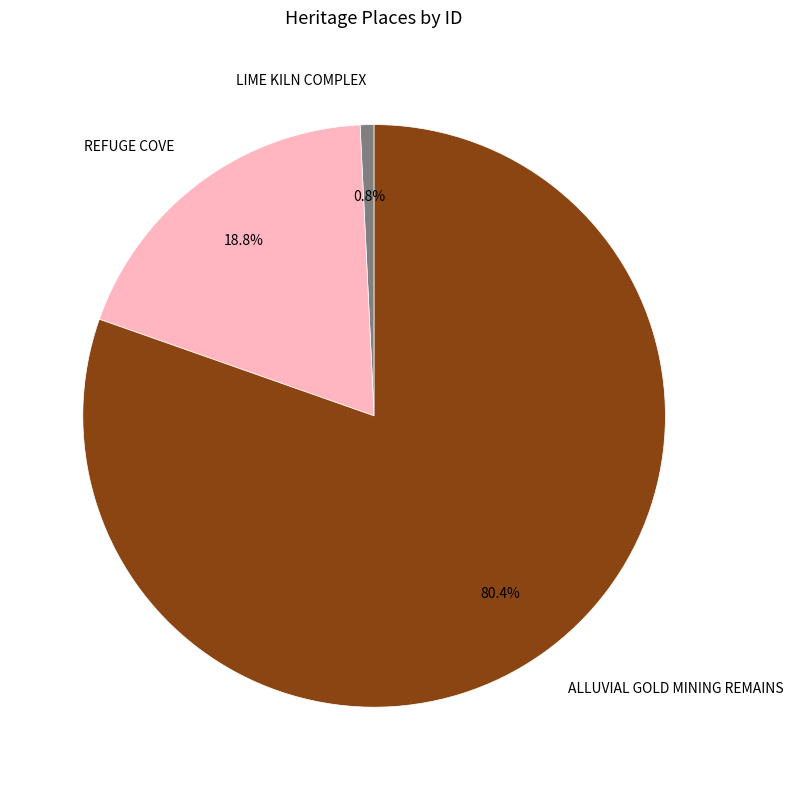

Do REFUGE COVE and ALLUVIAL GOLD MINING REMAINS together represent more than half of the pie?

Yes